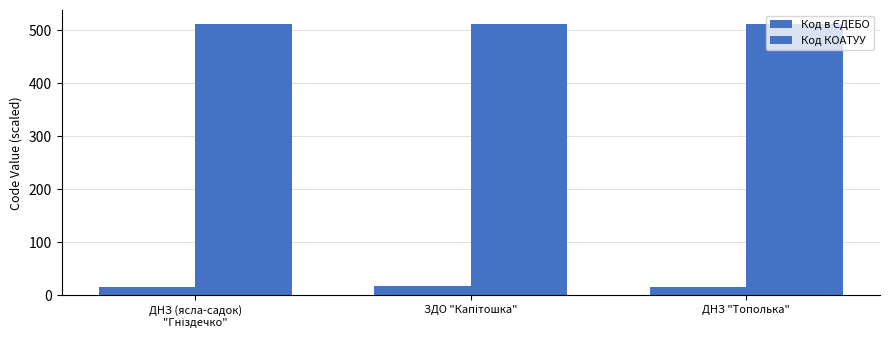

Rank the categories by Код КОАТУУ value from highest to lowest.

ДНЗ (ясла-садок)
"Гніздечко", ЗДО "Капітошка", ДНЗ "Тополька"